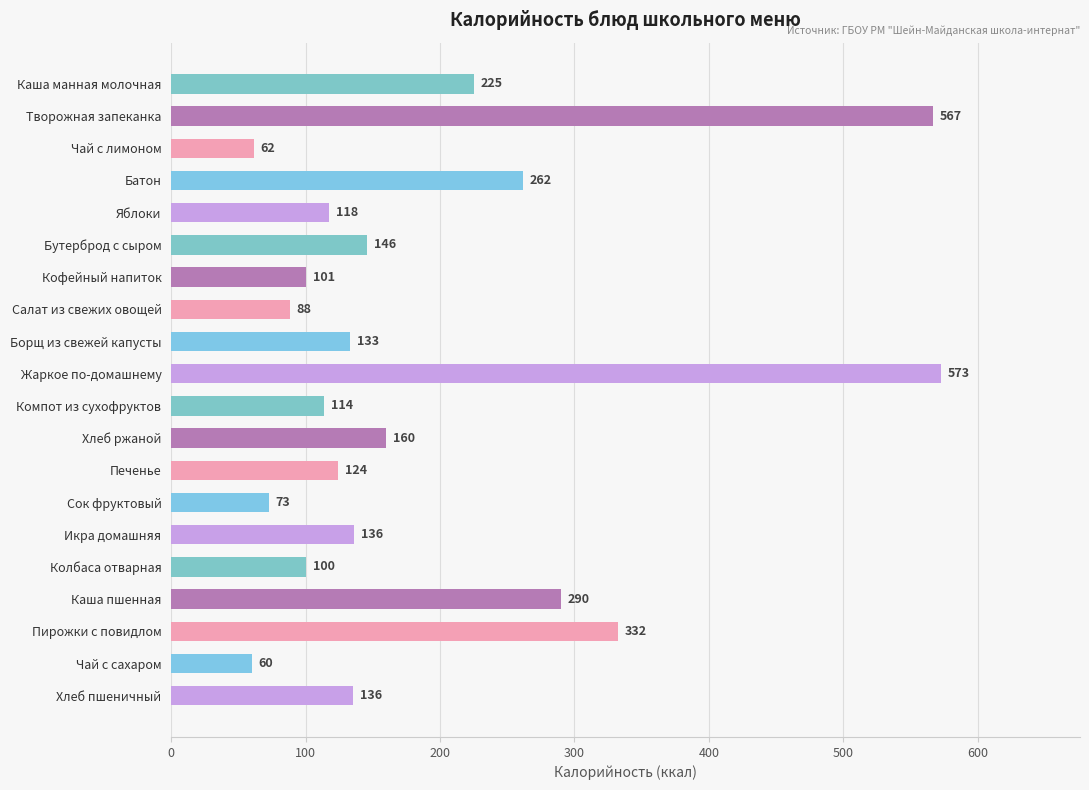

What is the difference between the values at Каша пшенная and Икра домашняя?

154.0